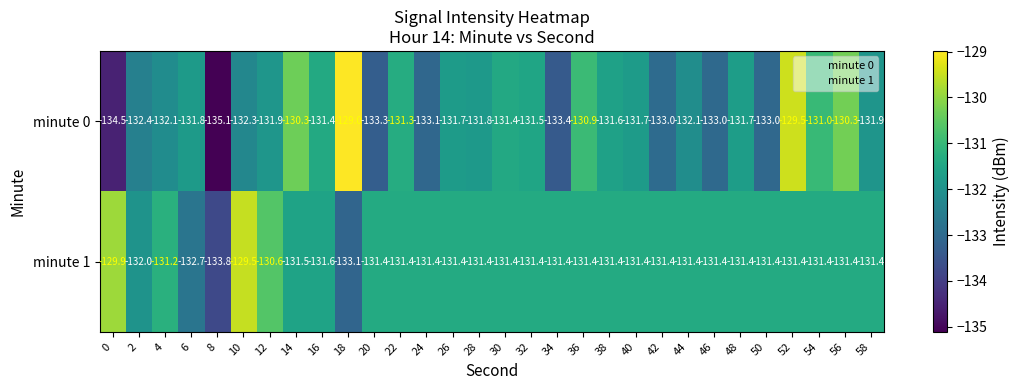

Between 12 and 26, which series saw the biggest shift?

minute 1